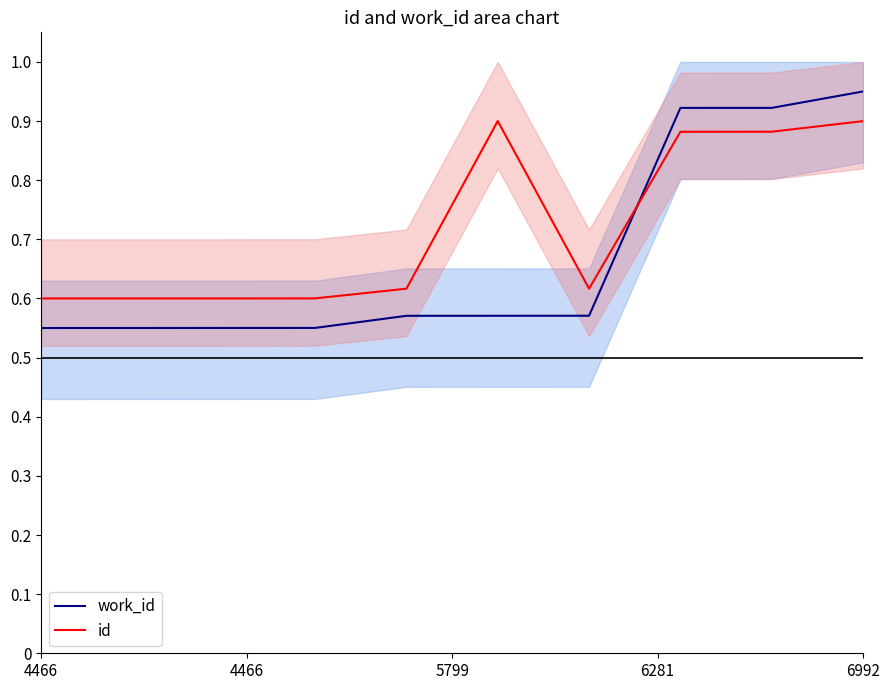

What is the difference between the maximum and minimum values in the work_id series?

0.4